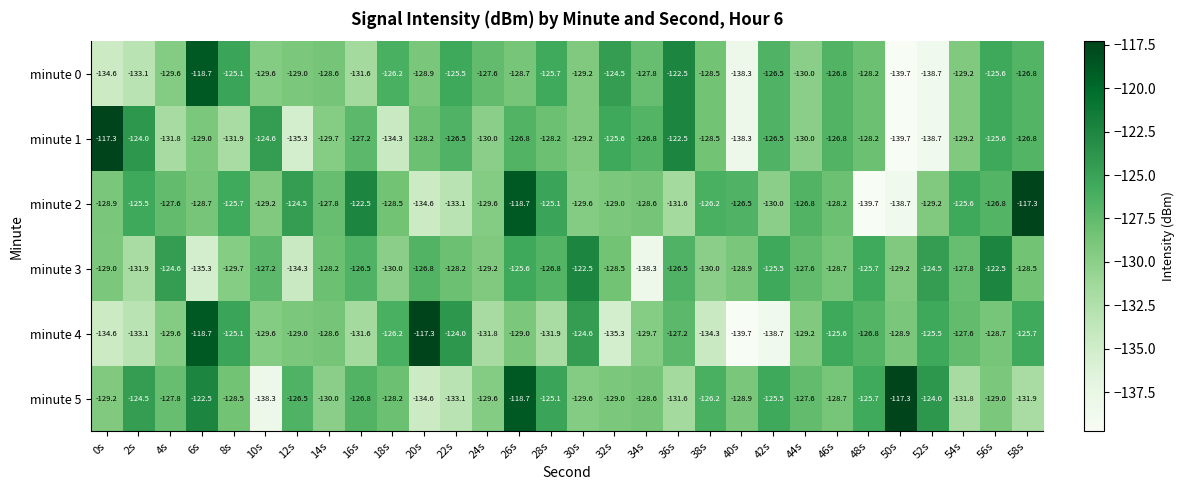

Which series changed the most between 28s and 56s?

minute 3